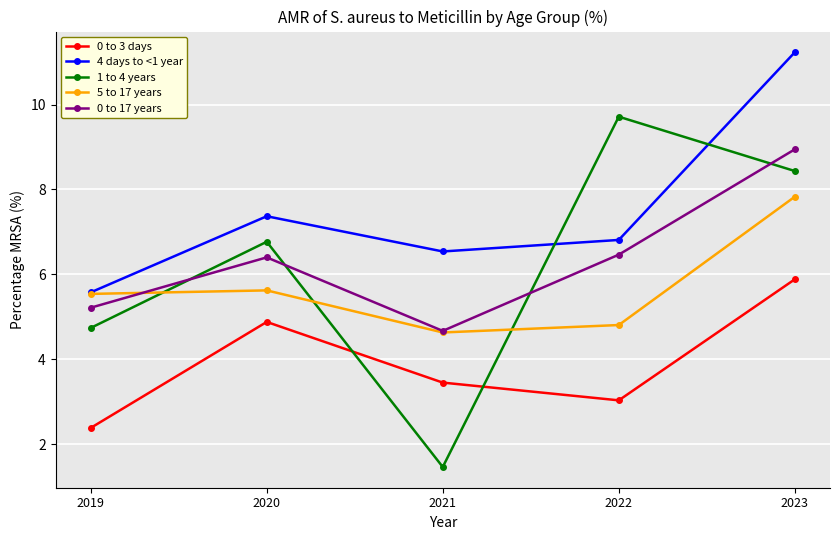

What is the difference between the highest and lowest values at 2022?

6.7